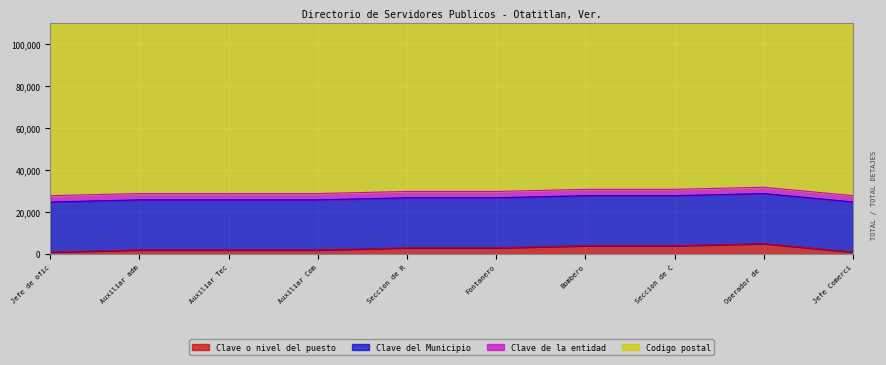

Is the value of Clave de la entidad at Auxiliar administrativo greater than the value of Clave o nivel del puesto at Fontanero?

Yes